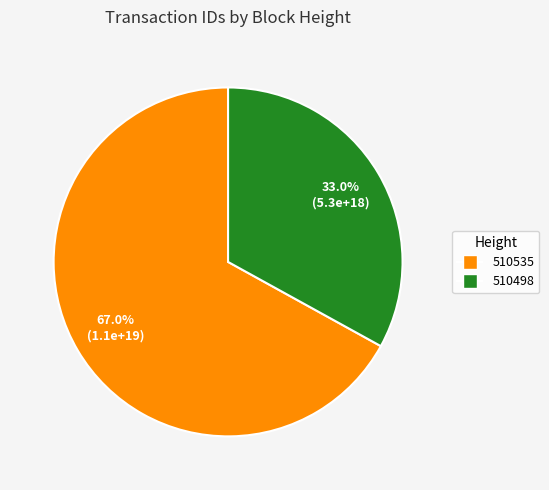

Combined, do 510535 and 510498 account for over 50%?

Yes